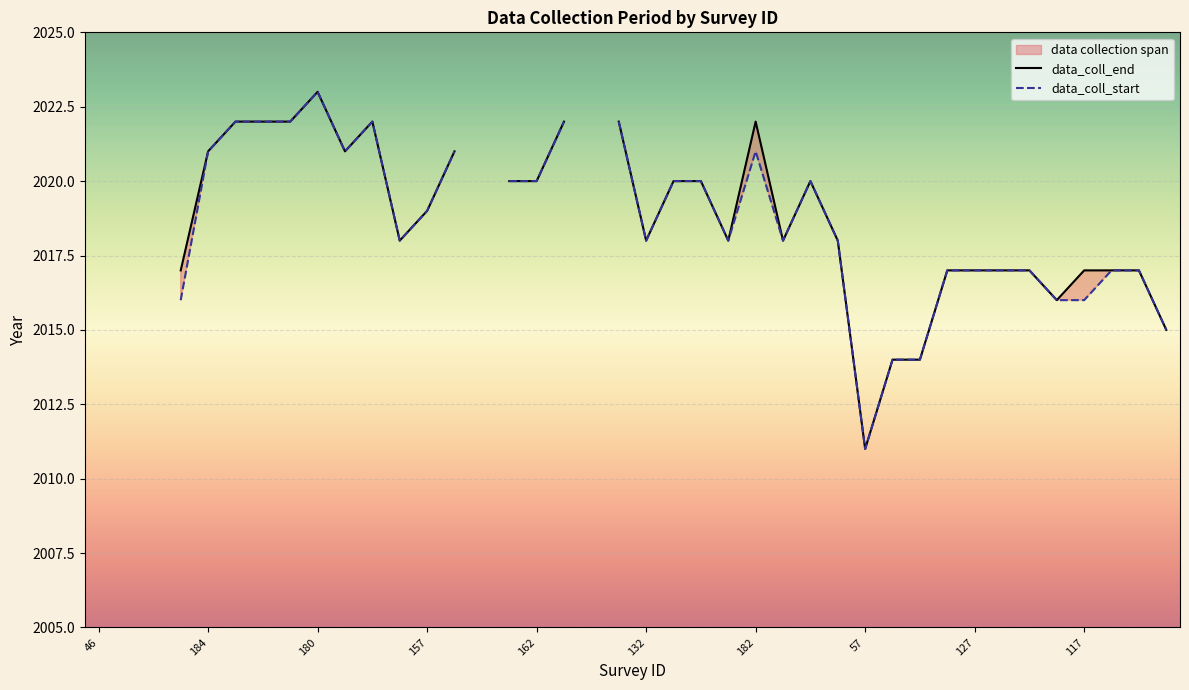

Rank the series by their maximum value, from lowest to highest.

data_coll_end, data_coll_start